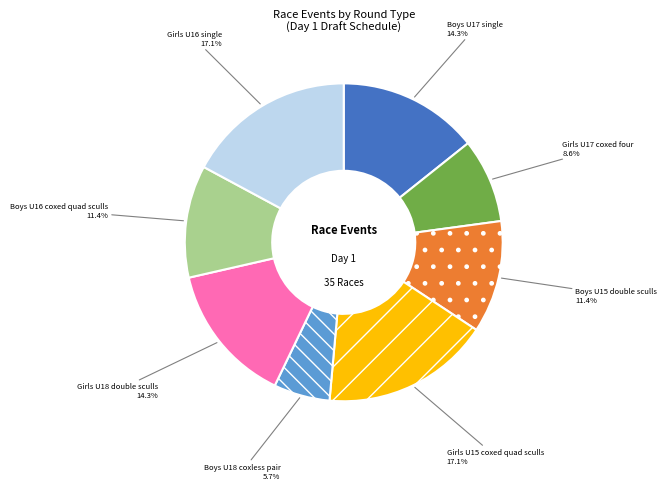

Is there a majority slice in this chart?

No